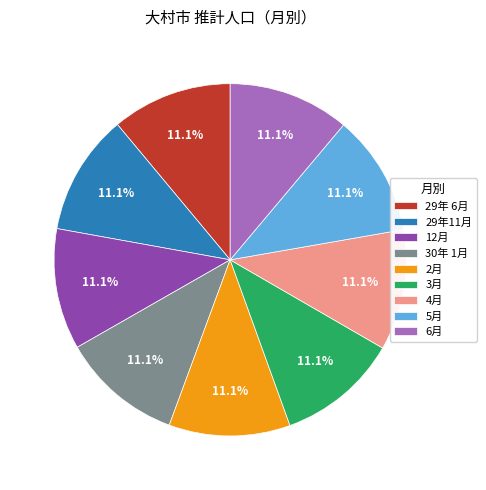

How many segments does this pie chart have?

9